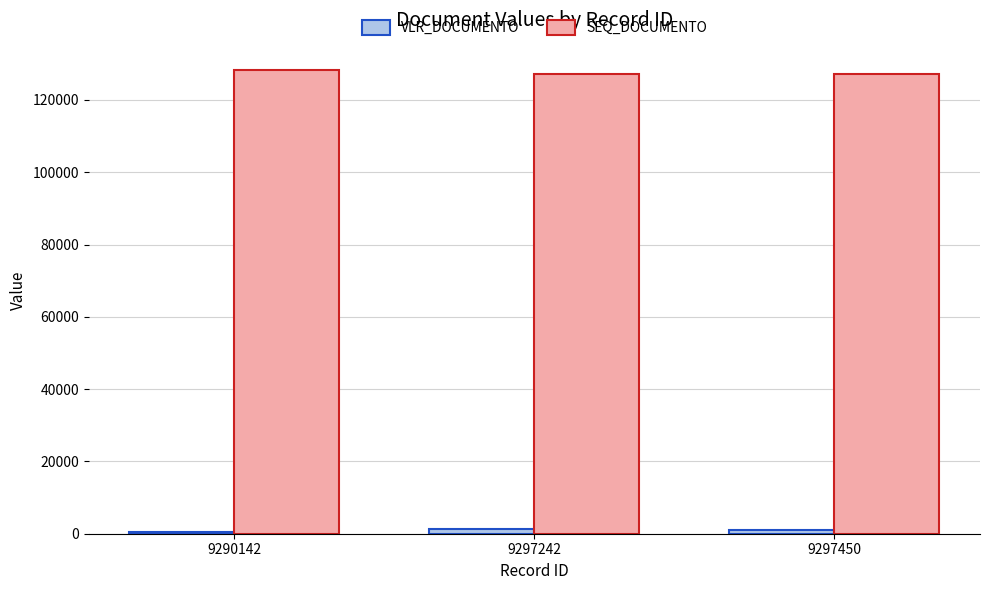

True or false: SEQ_DOCUMENTO has a value of 127043.0 at 9297450.

True